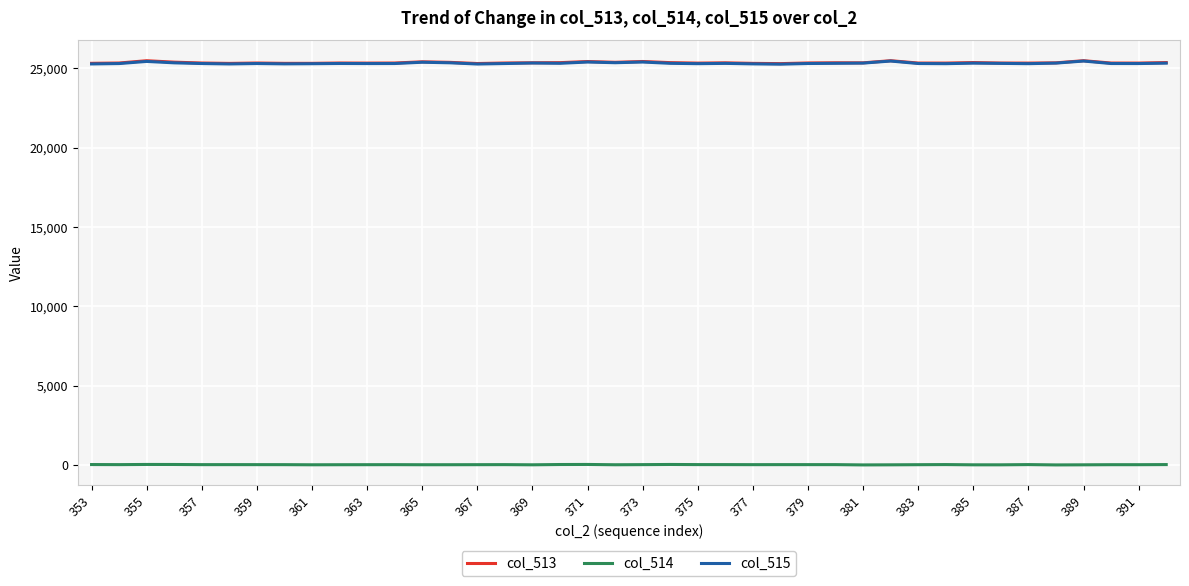

How many values in the col_515 series are below 25297?

20